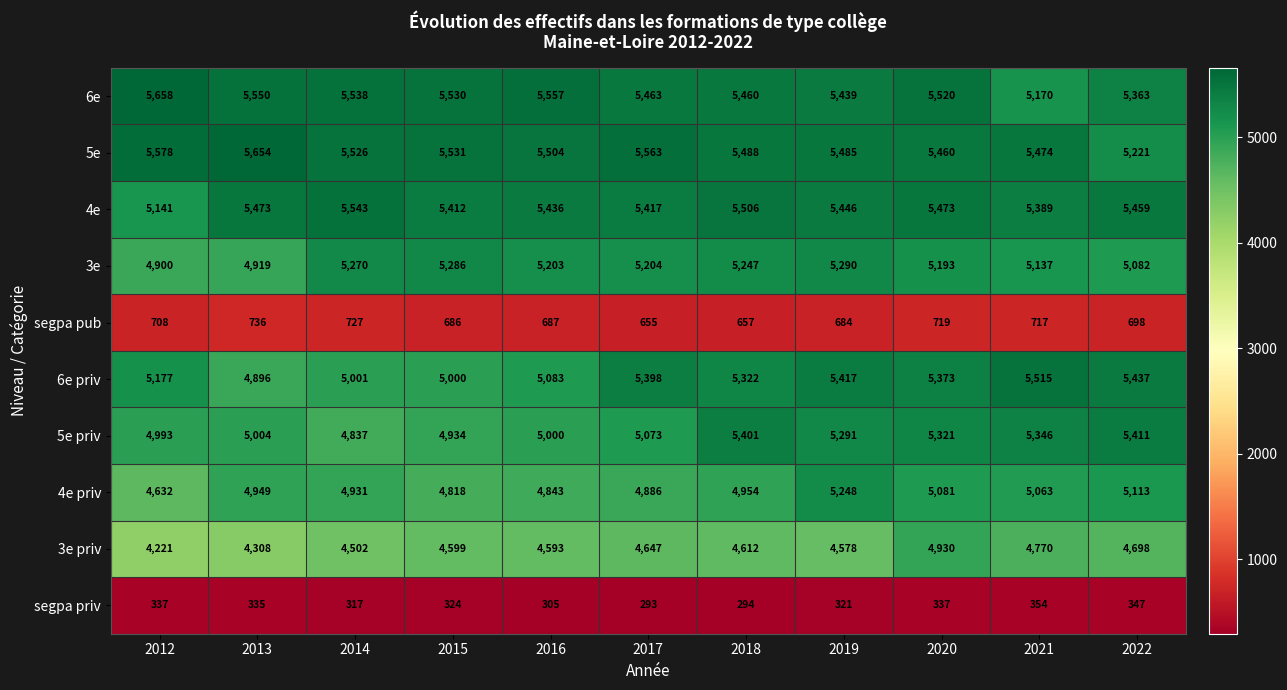

What is the approximate value of segpa pub at 2014, to the nearest 10?

730